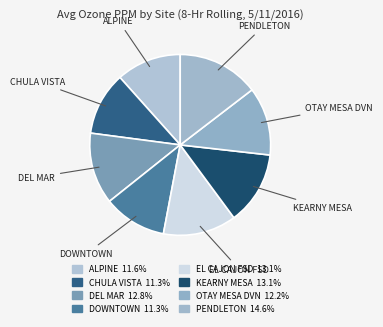

Which category has the biggest portion of the pie?

PENDLETON